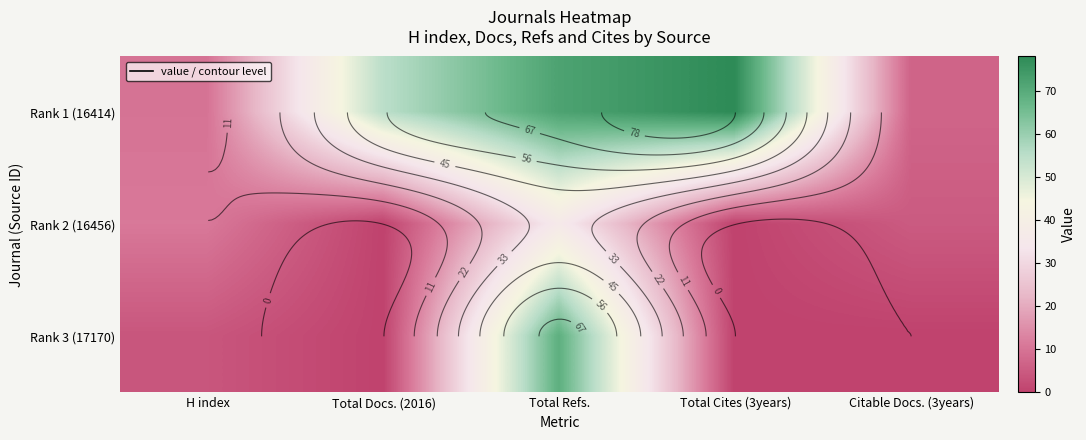

At how many categories does at least one series exceed 12?

3